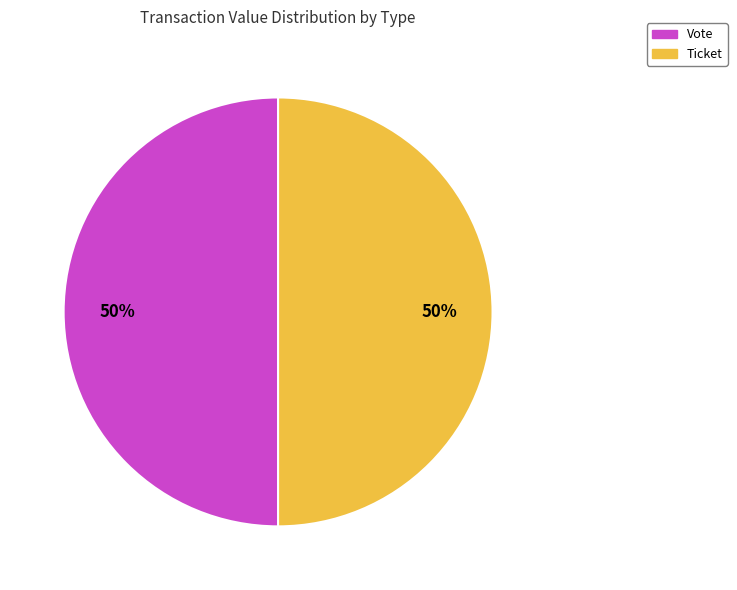

How many slices are in this pie chart?

2